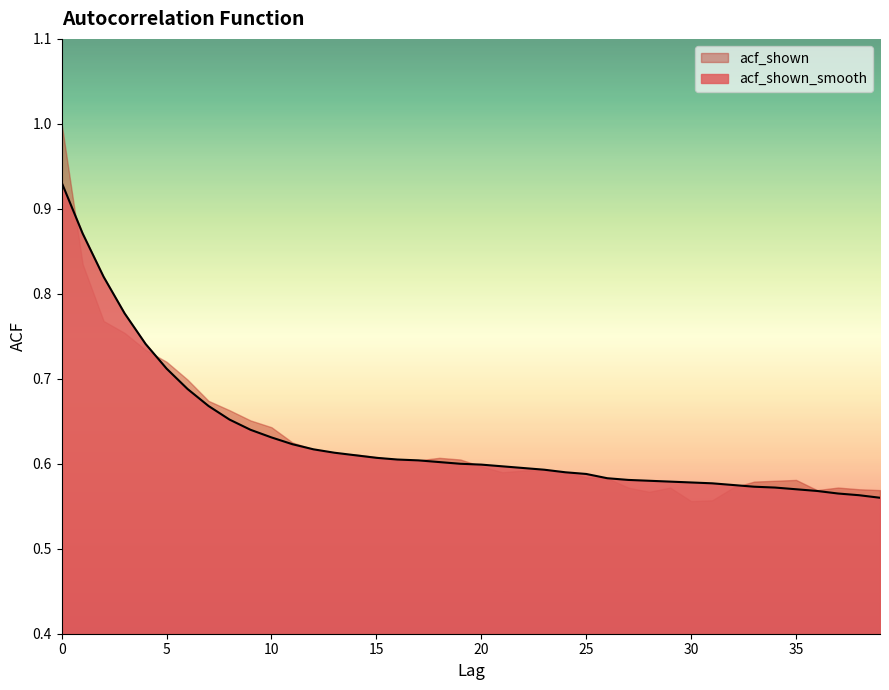

How many categories are shown in the chart?

40